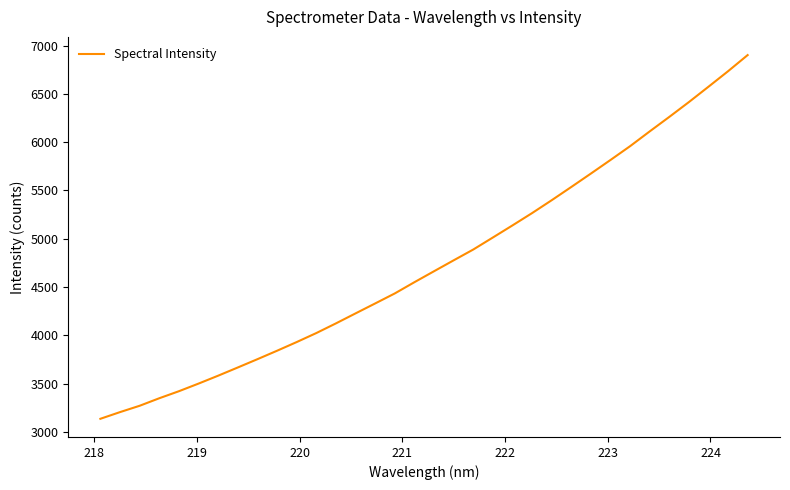

What is the greatest value displayed?

6901.4